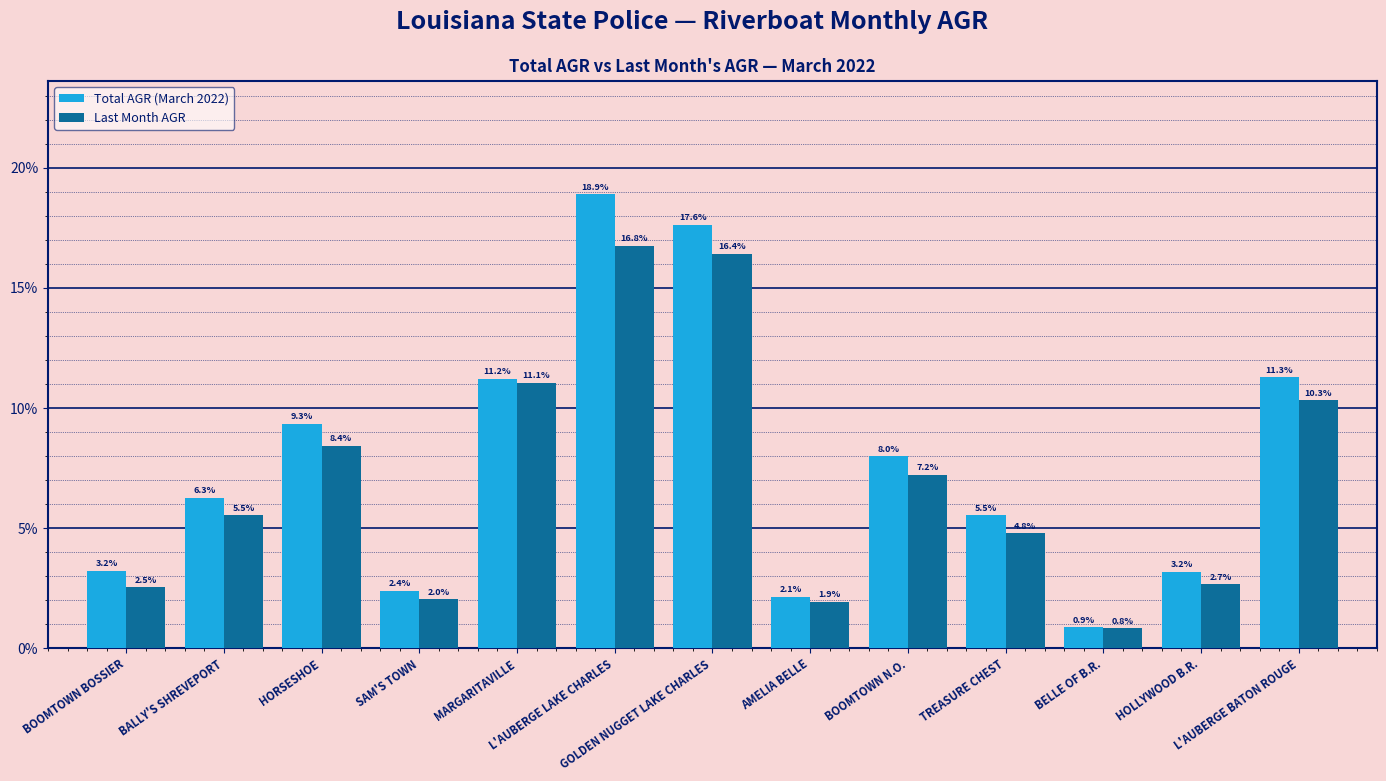

Which series has the largest total across all categories?

Total AGR (March 2022)